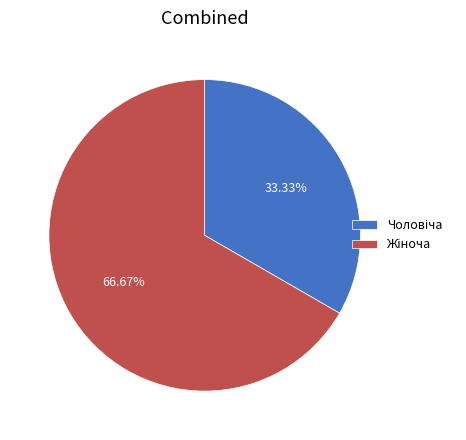

Is there any slice that represents more than half of the pie?

Yes